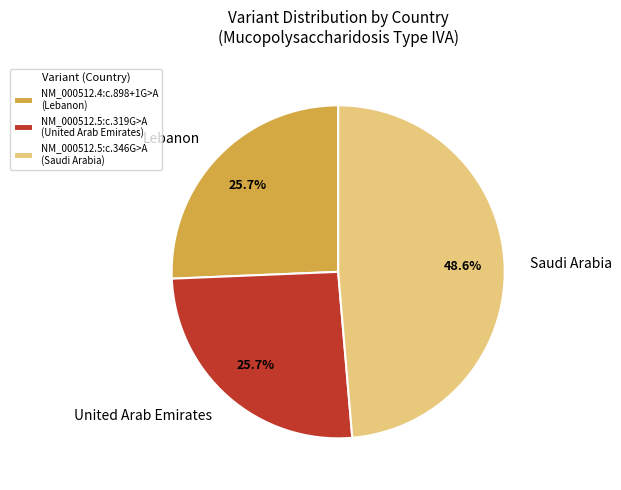

What is the ratio of the value at NM_000512.5:c.319G>A (United Arab Emirates) to the value at NM_000512.4:c.898+1G>A (Lebanon)?

1.0